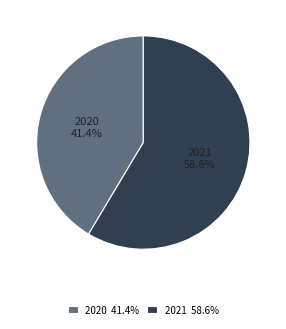

To the nearest percent, what is the average slice percentage?

50%